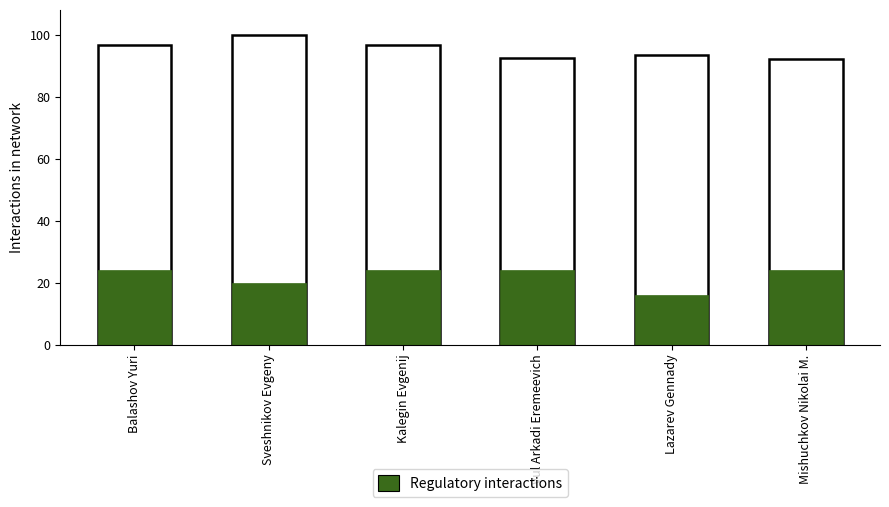

Are the bars horizontal?

No